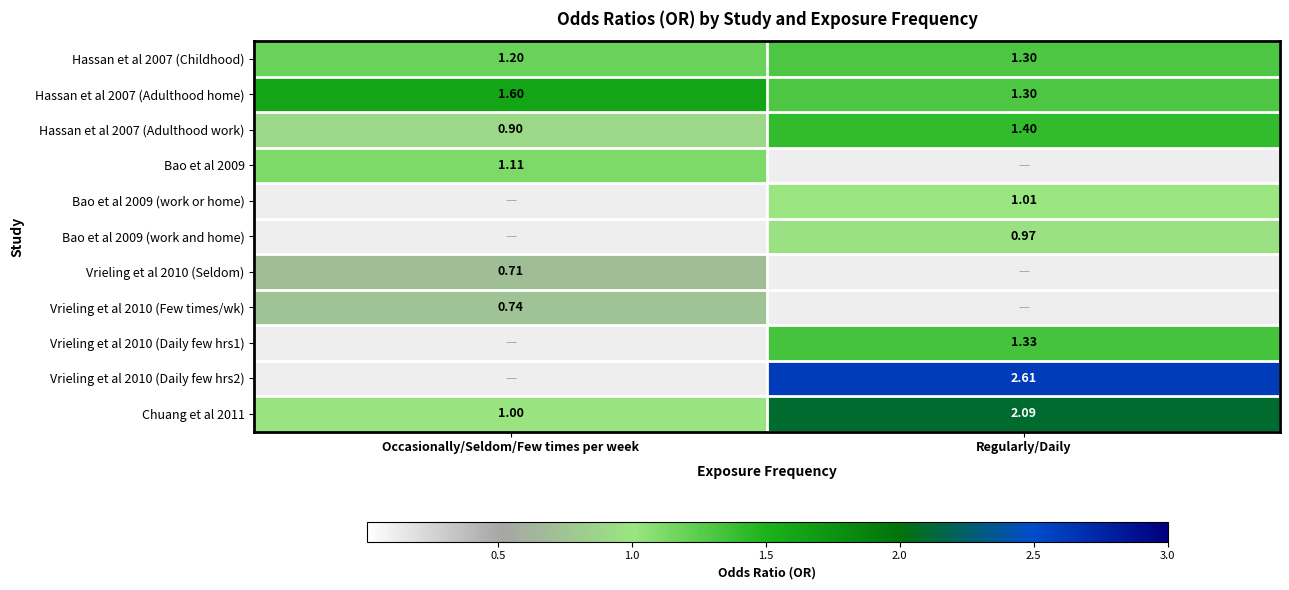

Where does the Hassan et al 2007 (Adulthood work) series first go above 1?

Regularly/Daily